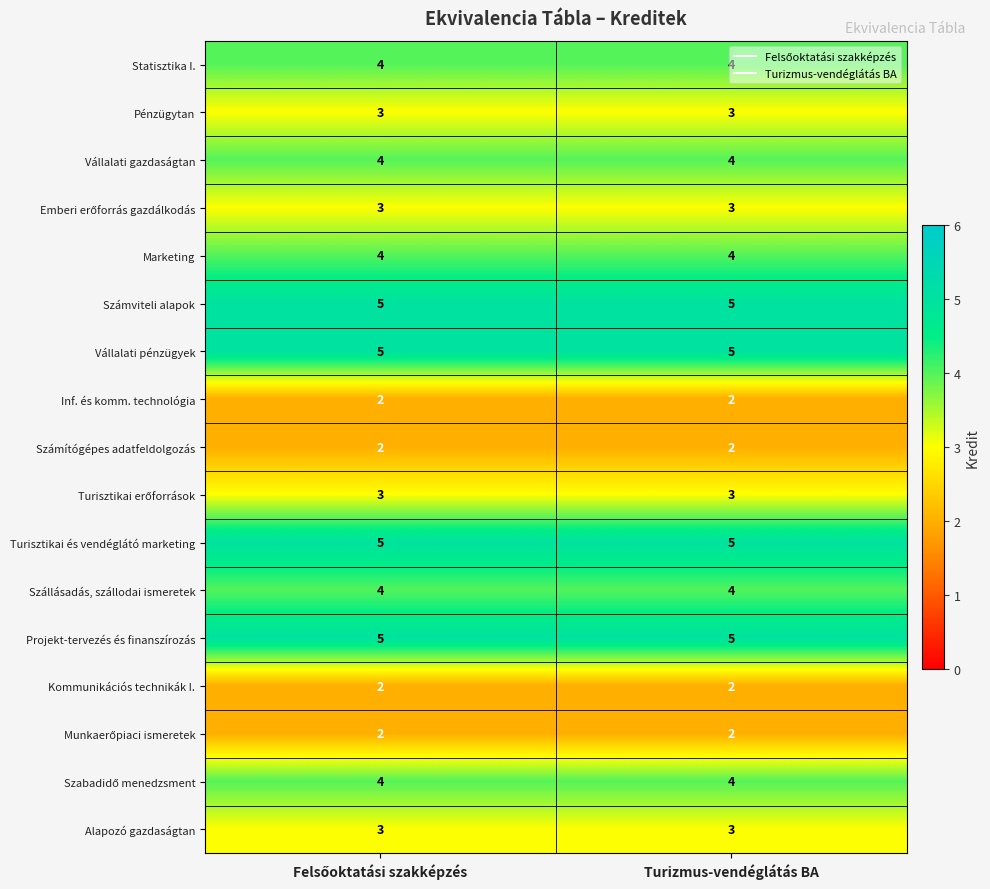

Is it true that Vállalati pénzügyek equals 5 at Turizmus-vendéglátás BA?

True